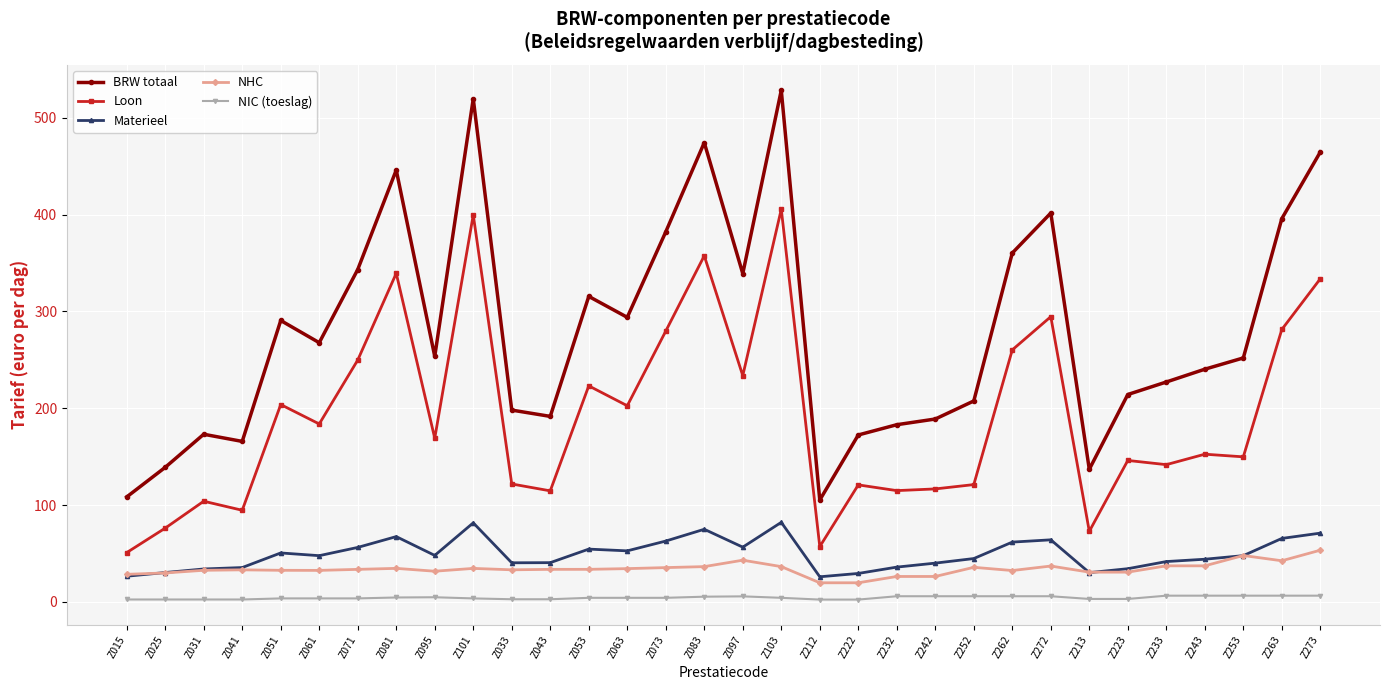

How many interior local valleys does the BRW totaal series have?

8